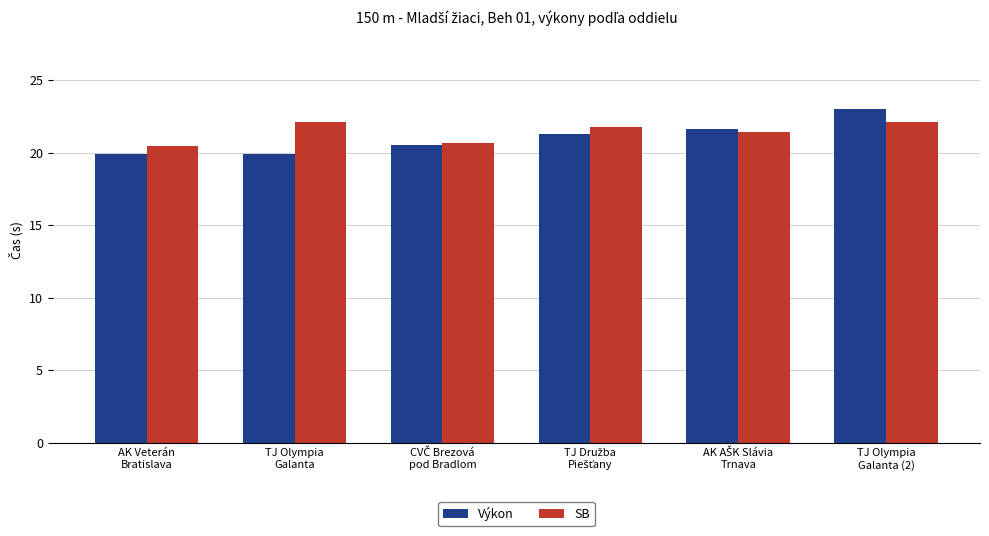

Reading left to right, extract all data points from this chart.

Výkon: 19.9	19.9	20.6	21.3	21.6	23.0
SB: 20.5	22.1	20.7	21.8	21.4	22.1